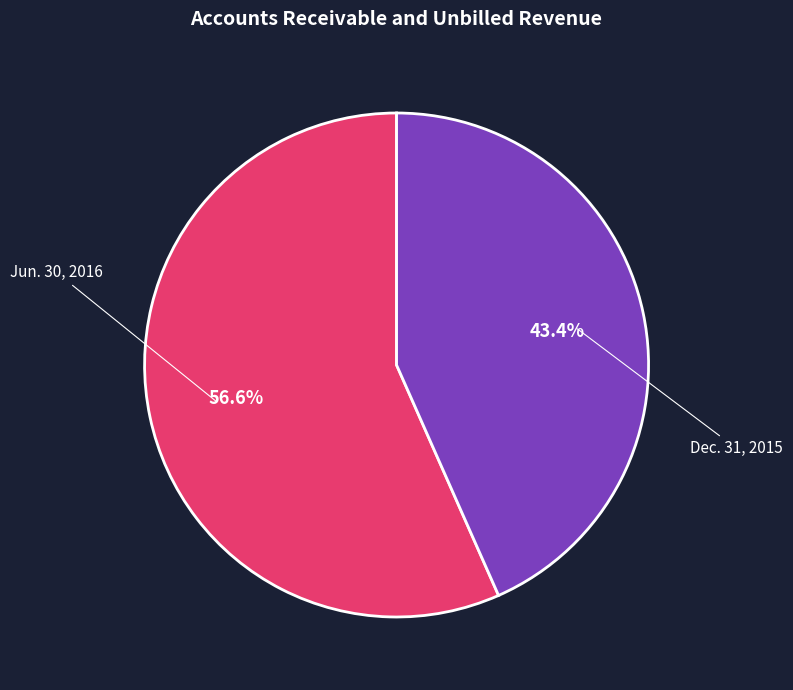

Is there any slice that represents more than half of the pie?

Yes